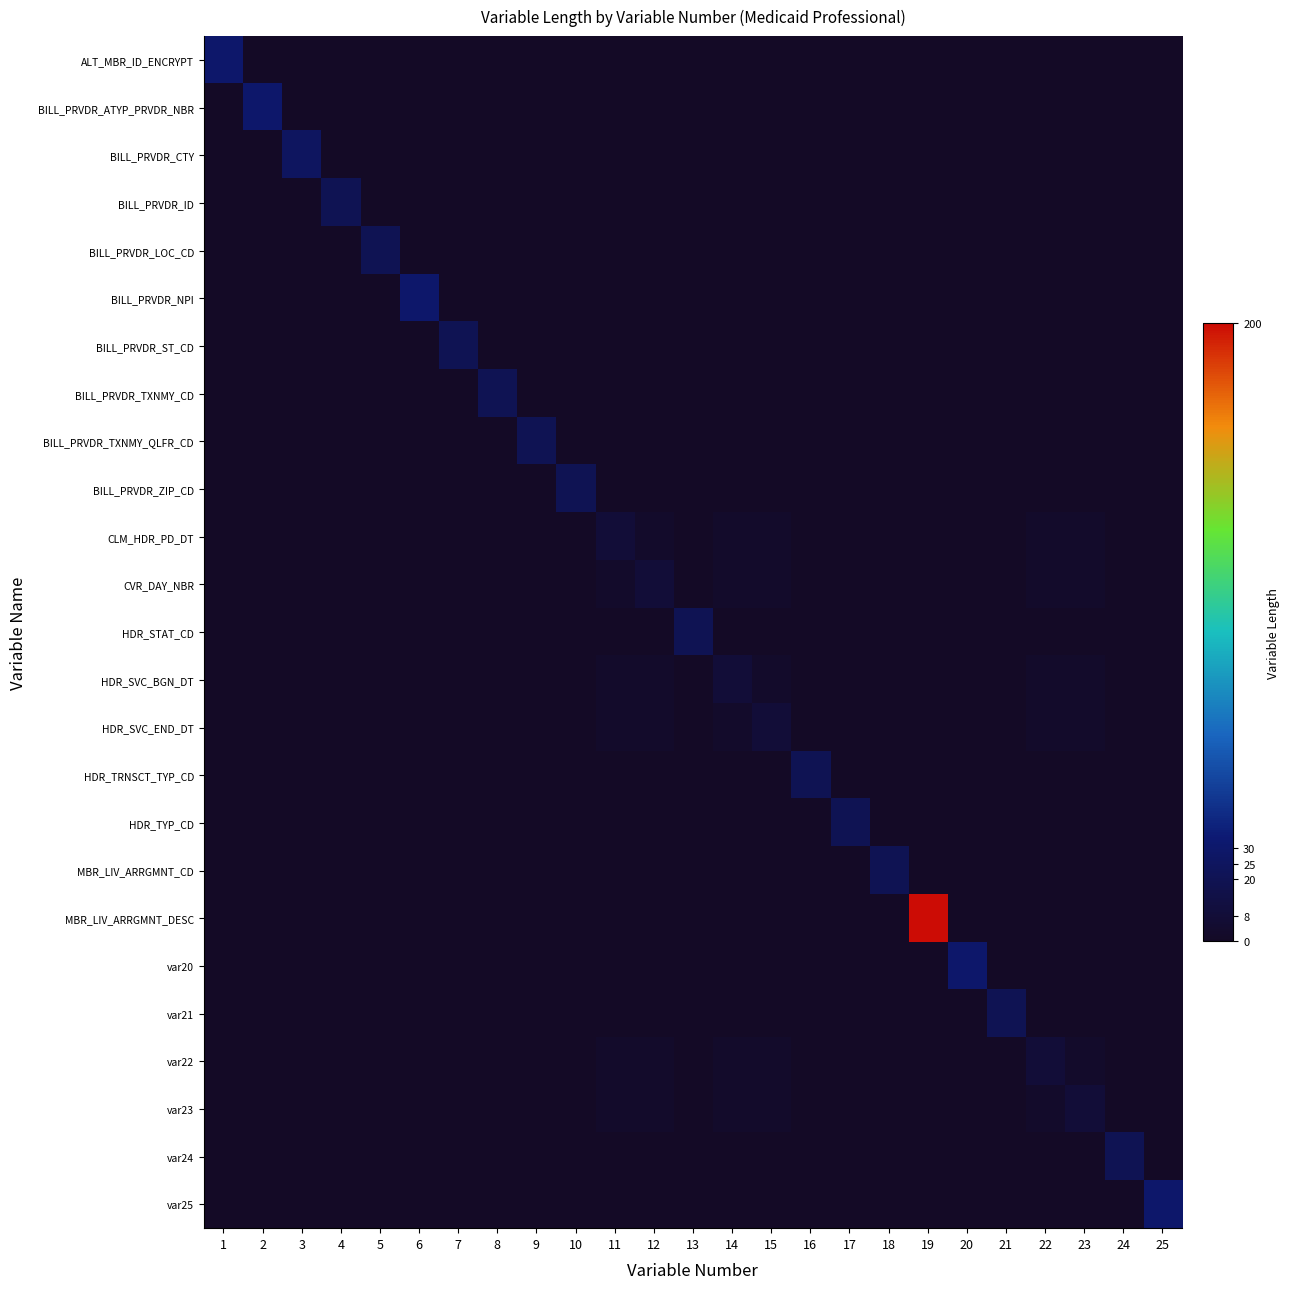

Rank the series at 22 from lowest to highest value.

ALT_MBR_ID_ENCRYPT, BILL_PRVDR_ATYP_PRVDR_NBR, BILL_PRVDR_CTY, BILL_PRVDR_ID, BILL_PRVDR_LOC_CD, BILL_PRVDR_NPI, BILL_PRVDR_ST_CD, BILL_PRVDR_TXNMY_CD, BILL_PRVDR_TXNMY_QLFR_CD, BILL_PRVDR_ZIP_CD, HDR_STAT_CD, HDR_TRNSCT_TYP_CD, HDR_TYP_CD, MBR_LIV_ARRGMNT_CD, MBR_LIV_ARRGMNT_DESC, var20, var21, var24, var25, CLM_HDR_PD_DT, CVR_DAY_NBR, HDR_SVC_BGN_DT, HDR_SVC_END_DT, var23, var22